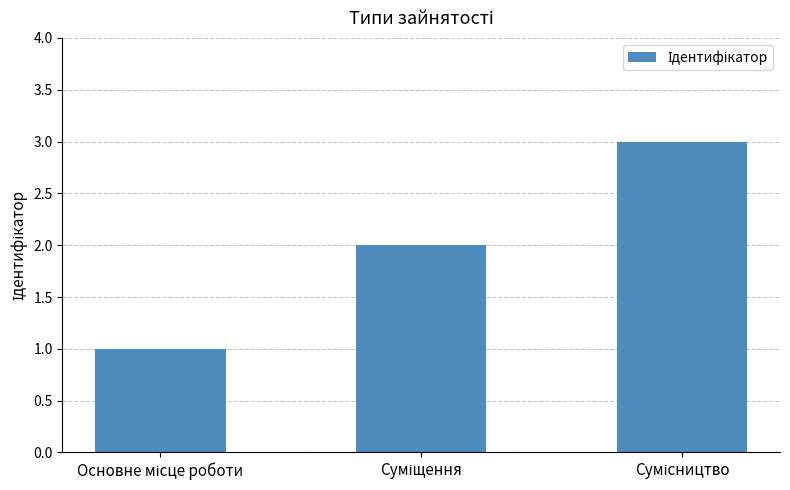

What is the greatest value displayed?

3